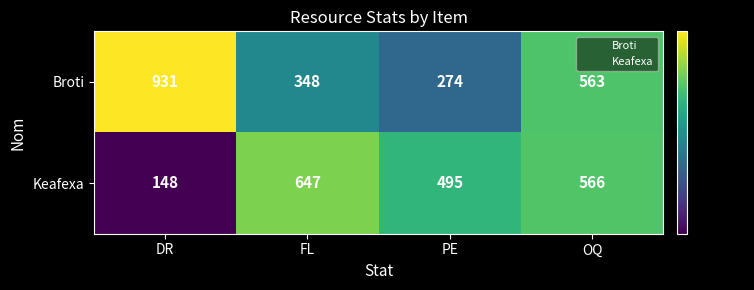

What is the difference between the Keafexa values at OQ and FL?

81